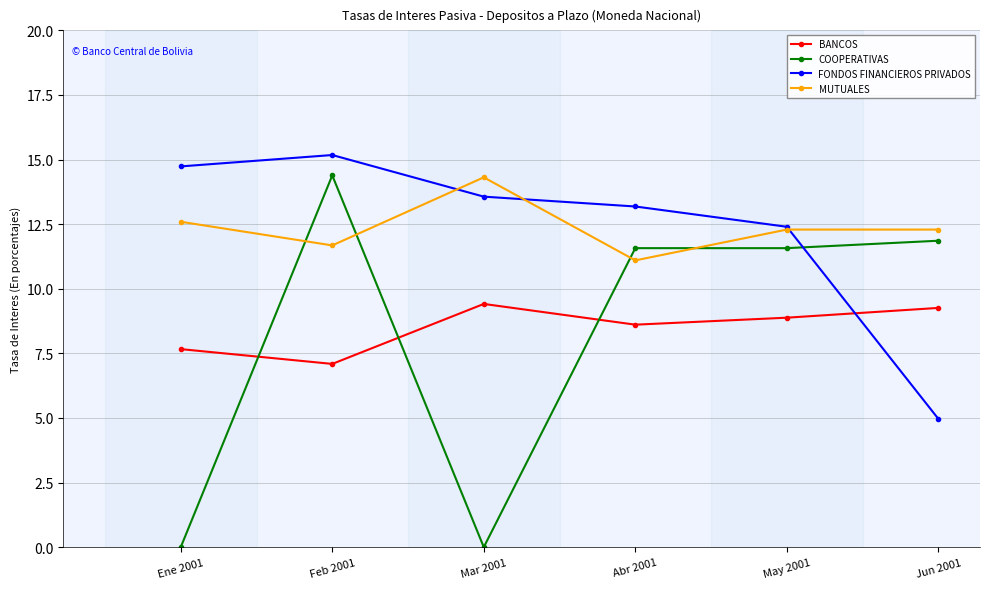

What is the maximum value shown in the chart?

15.2